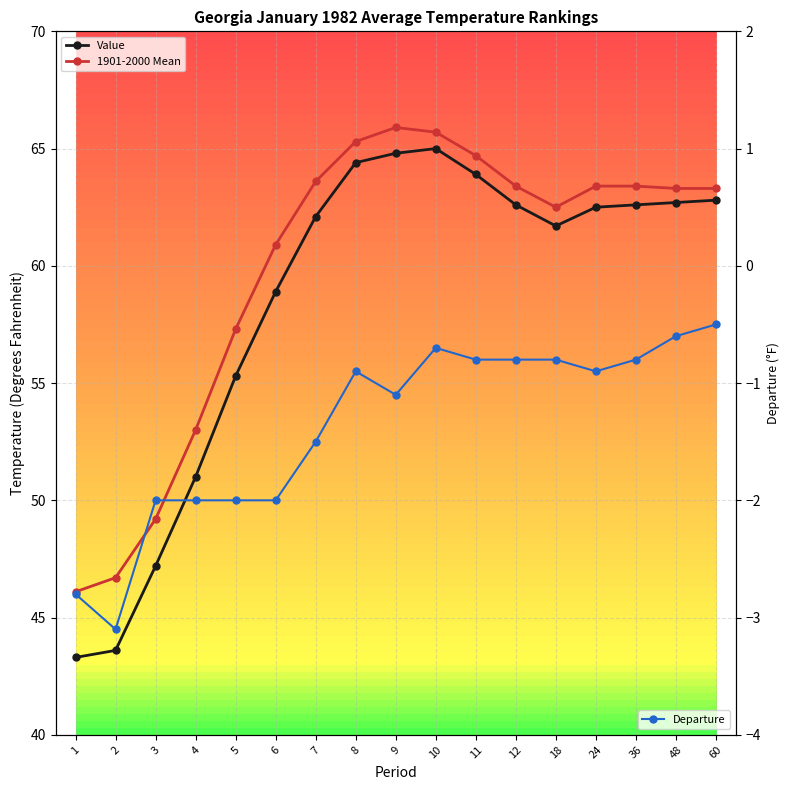

What are all the series names shown in the legend?

Value, 1901-2000 Mean, Departure